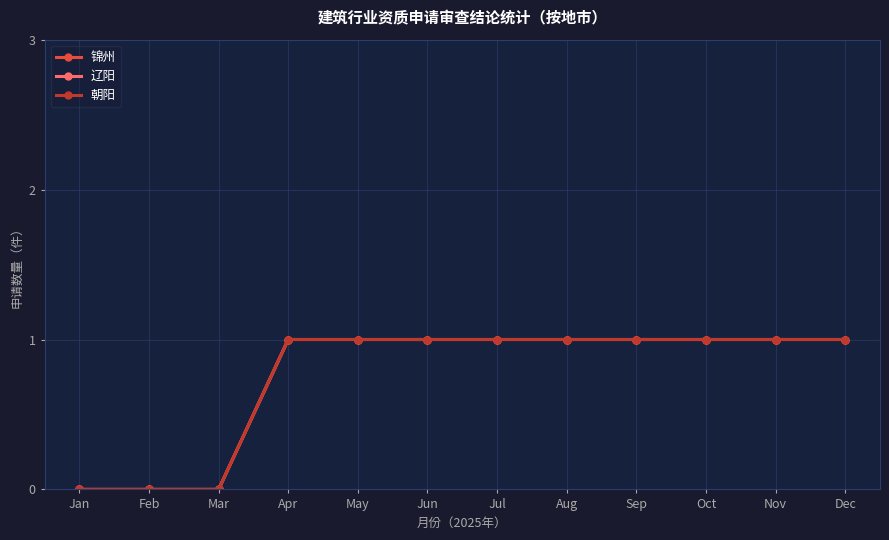

Is this an area chart (filled region under the line)?

No